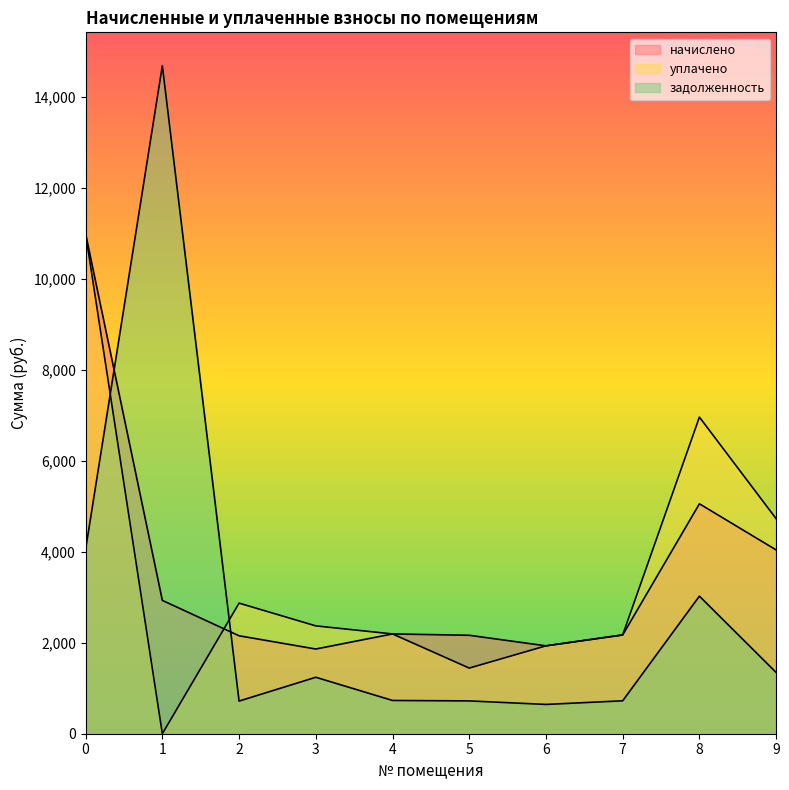

Reading left to right, transcribe all the data shown in this chart.

начислено: 10991.0	2931.2	2153.2	1862.0	2193.8	2164.3	1932.0	2171.6	5054.9	4040.9
уплачено: 10991.0	0.0	2871.0	2370.8	2193.8	1442.8	1932.0	2171.6	6960.9	4727.9
задолженность: 4055.7	14686.2	717.7	1241.3	731.3	721.4	644.0	723.9	3024.3	1347.0